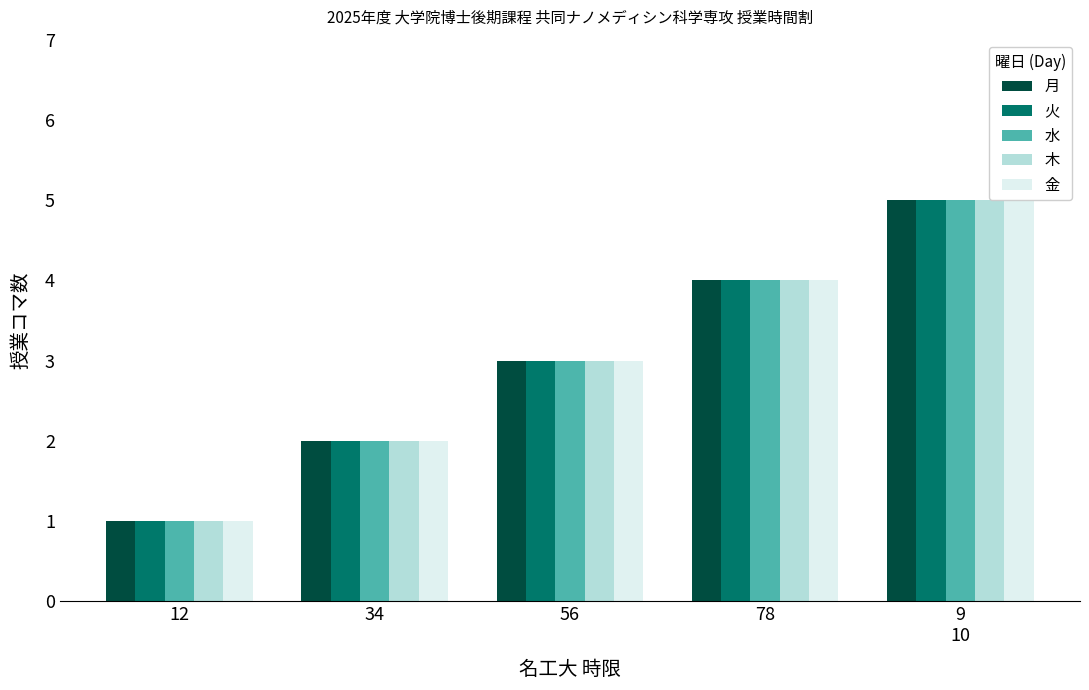

How many categories are shown in the chart?

5